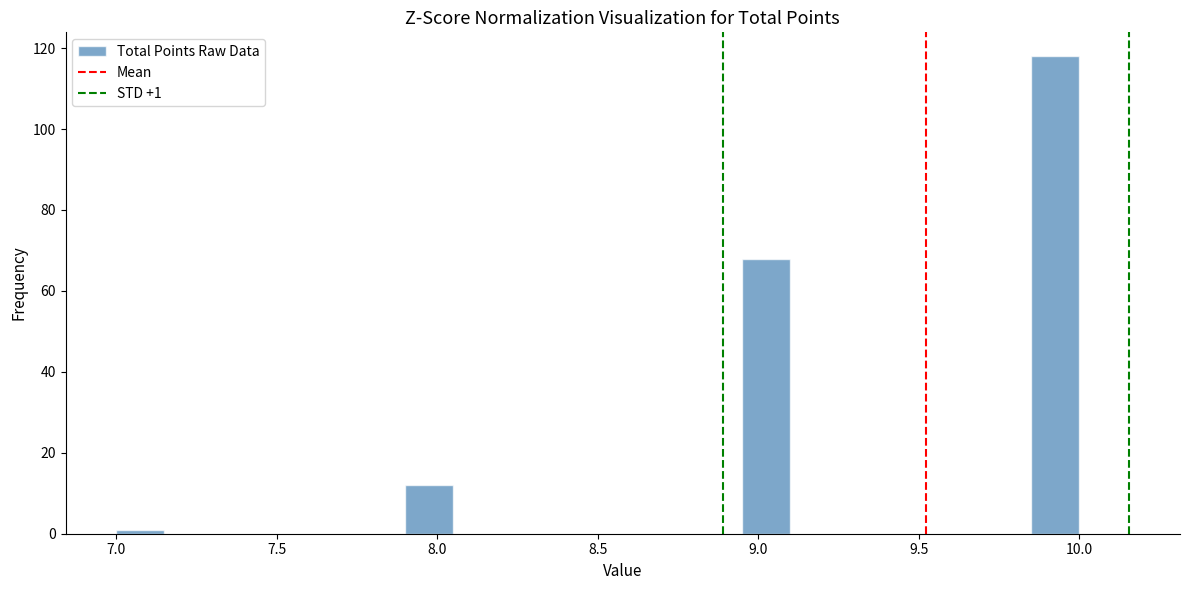

Read against the x-axis, roughly where is the centre of the tallest bar?

9.95